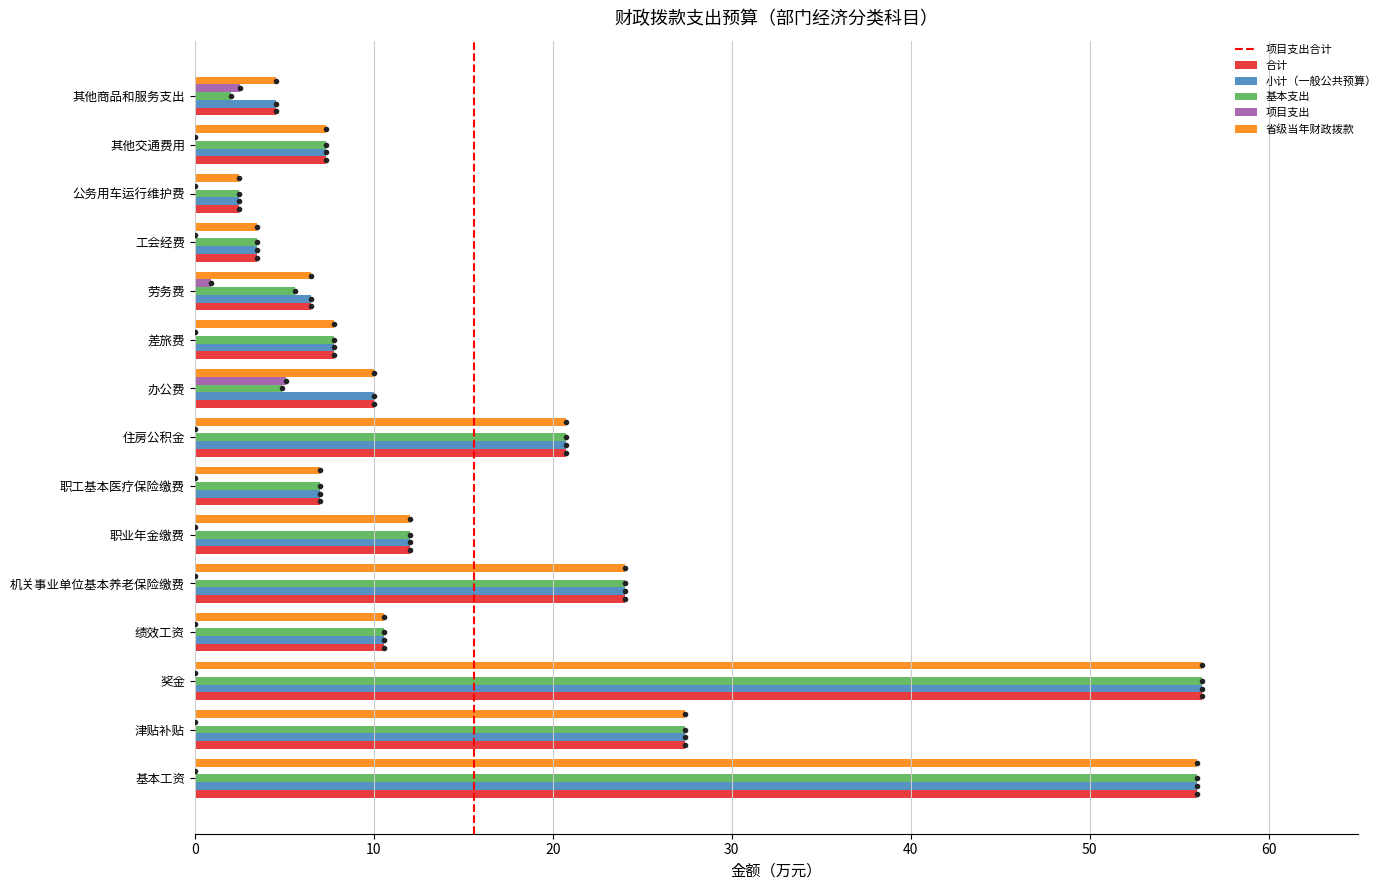

What value does the 省级当年财政拨款 series have at 其他交通费用?

7.3